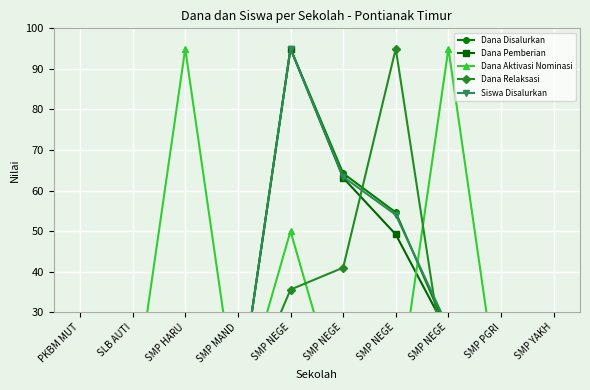

What is the total value across all series at SMP NEGE?

370.6